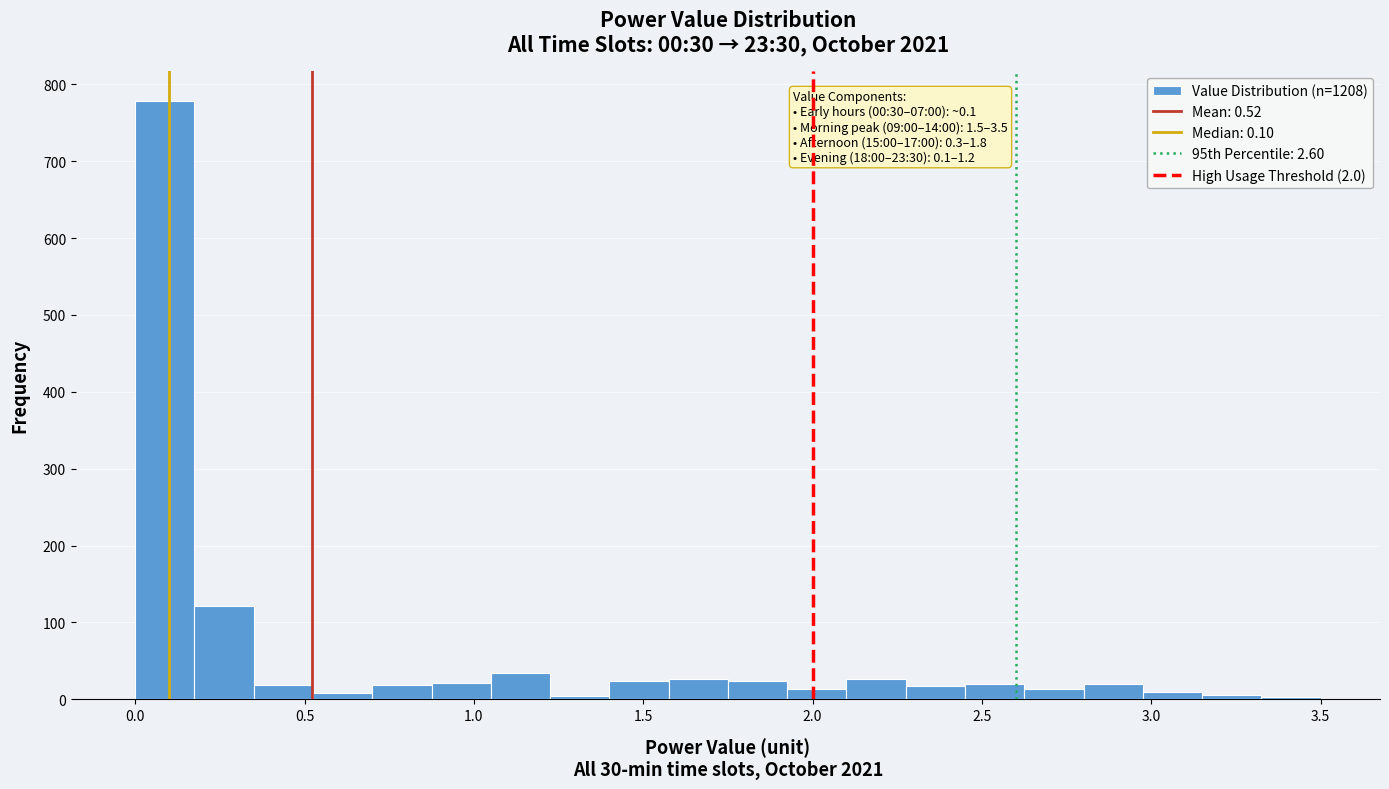

Read against the x-axis, roughly where is the centre of the tallest bar?

0.10